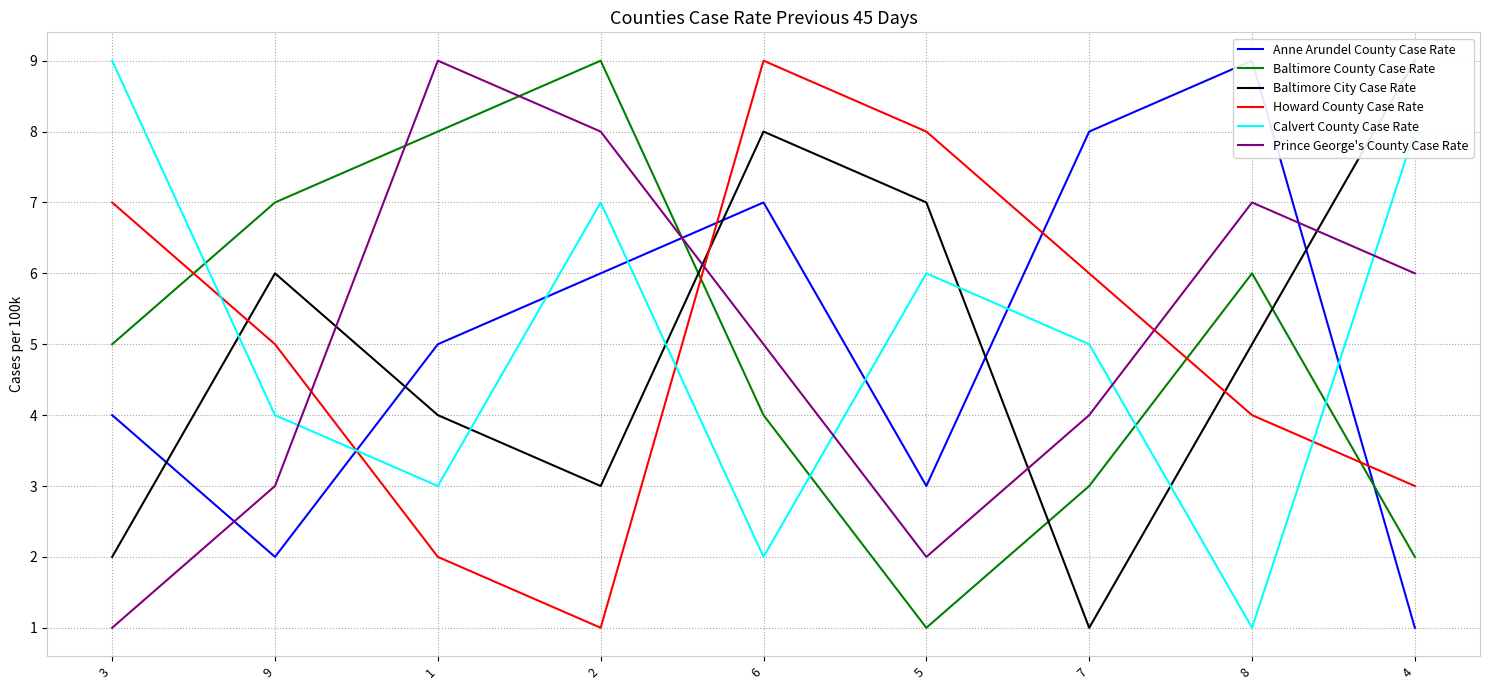

What is the label of the 7th point from the right?

1